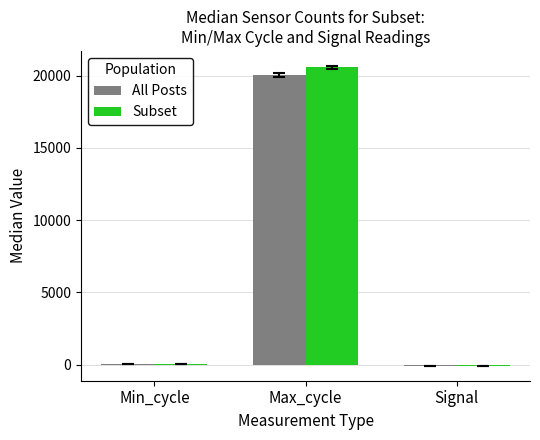

What is the maximum value shown in the chart?

20584